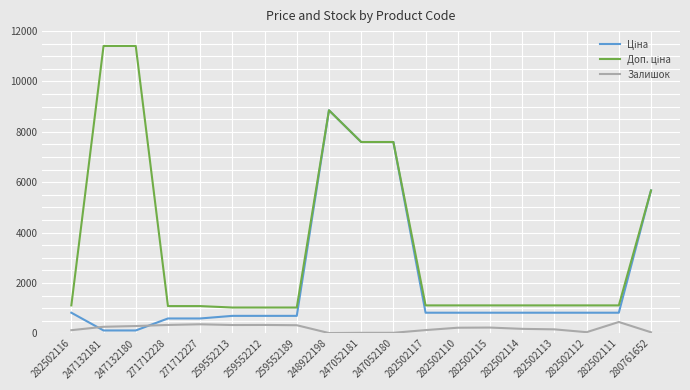

What is the maximum value for Залишок?

450.0